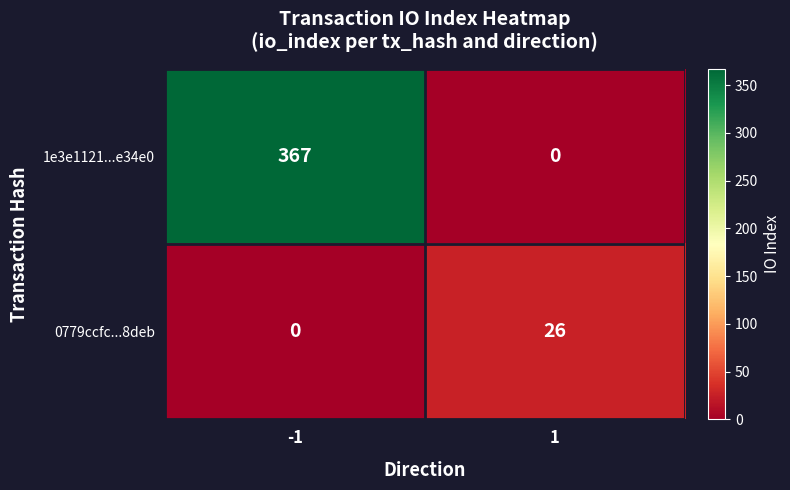

What is the difference between the highest and lowest values at -1?

367